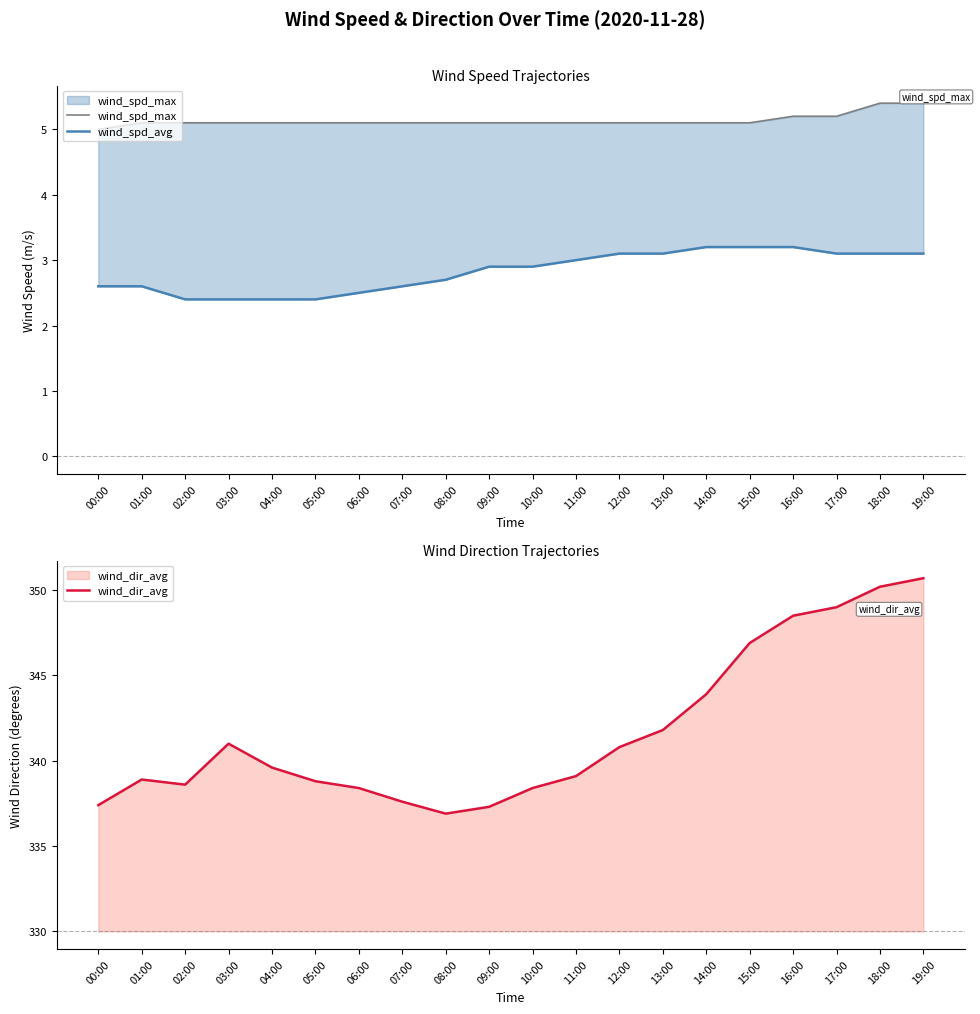

What is the difference between the maximum and second lowest values in the wind_dir_avg series?

13.4